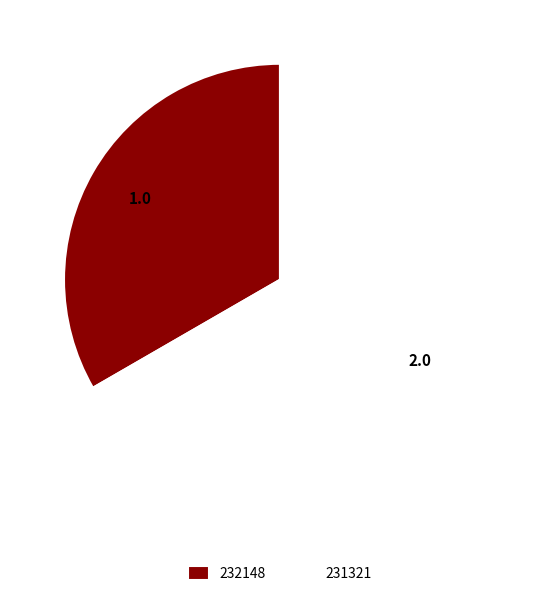

Is 231321 the majority of the pie?

Yes